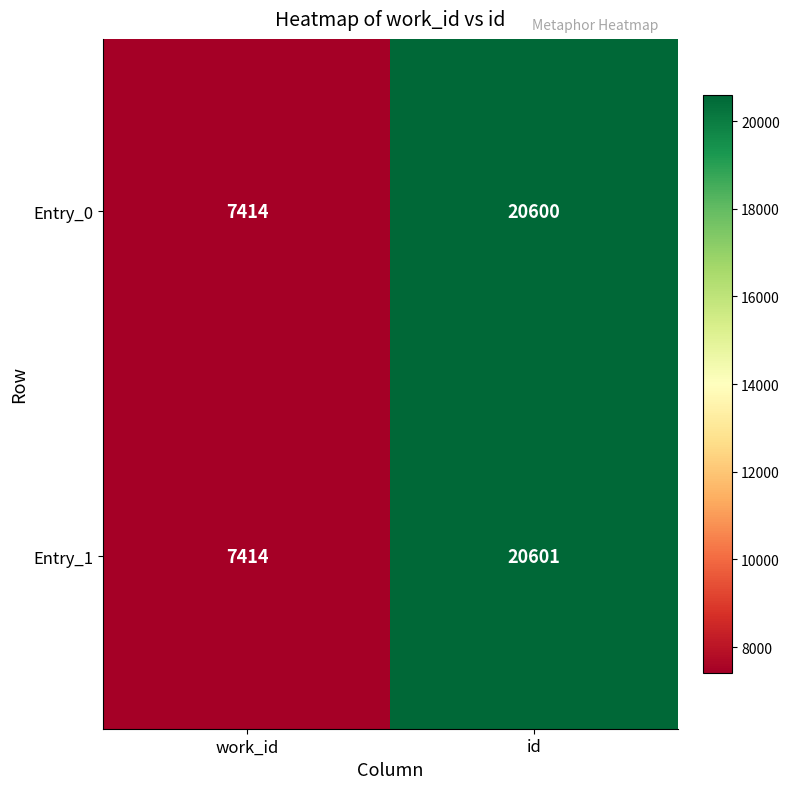

Which series has the widest spread of values?

Entry_1